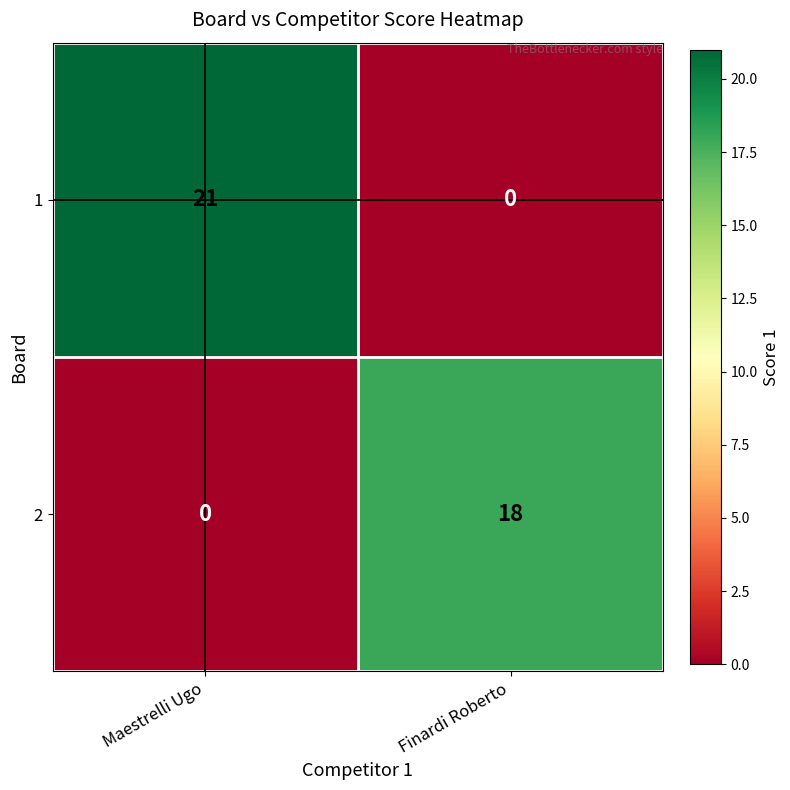

Reading left to right, extract all data points from this chart.

1: 21	0
2: 0	18